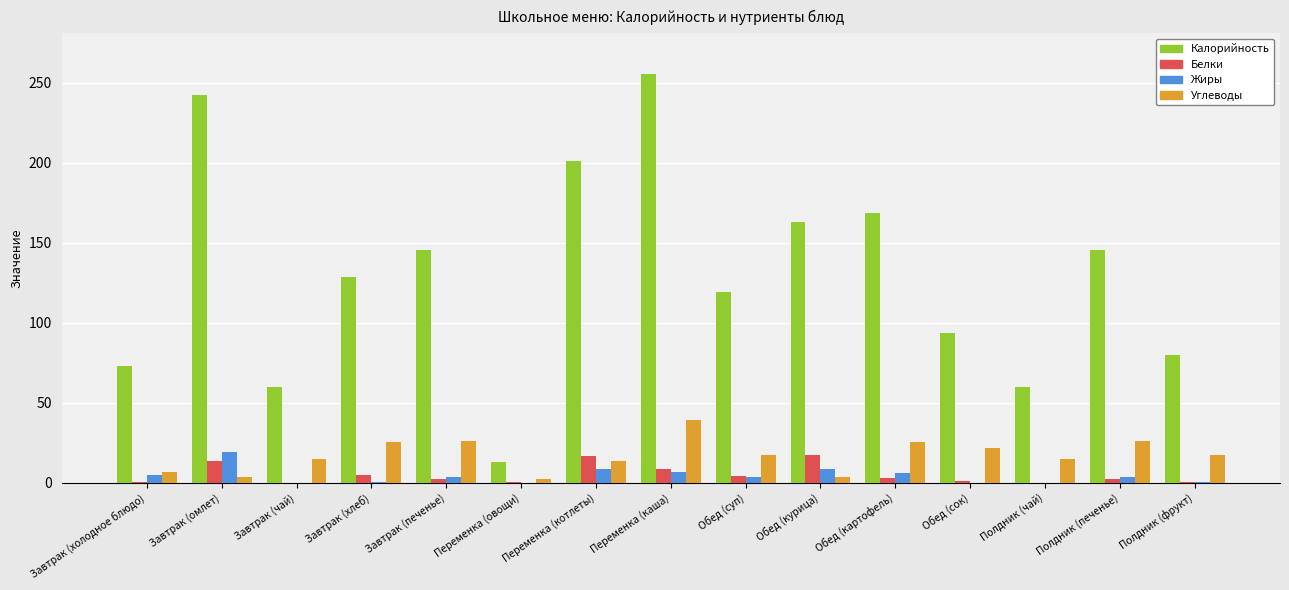

What is the total value across all series at Обед (суп)?

144.6